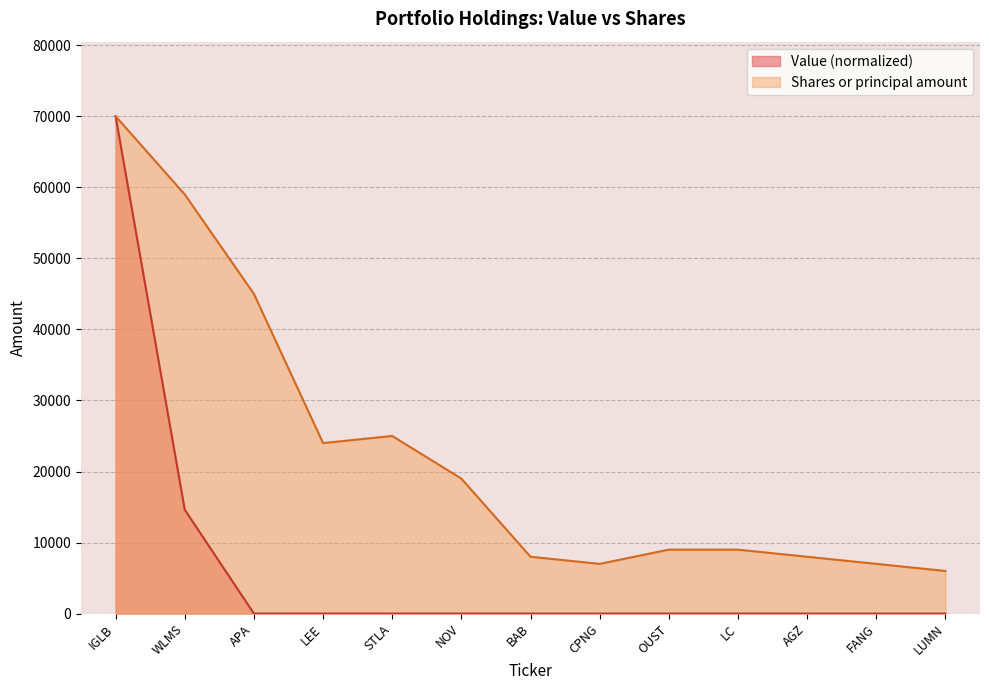

What is the label of the 6th point from the right?

CPNG